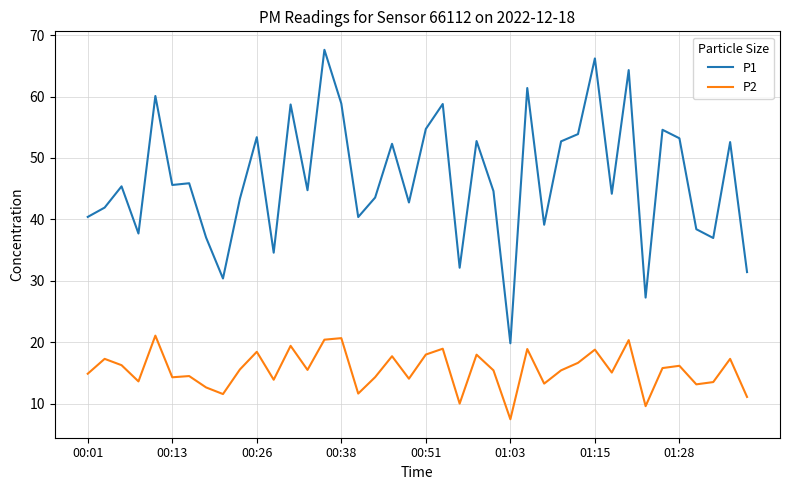

Rank the series by their average value, from highest to lowest.

P1, P2